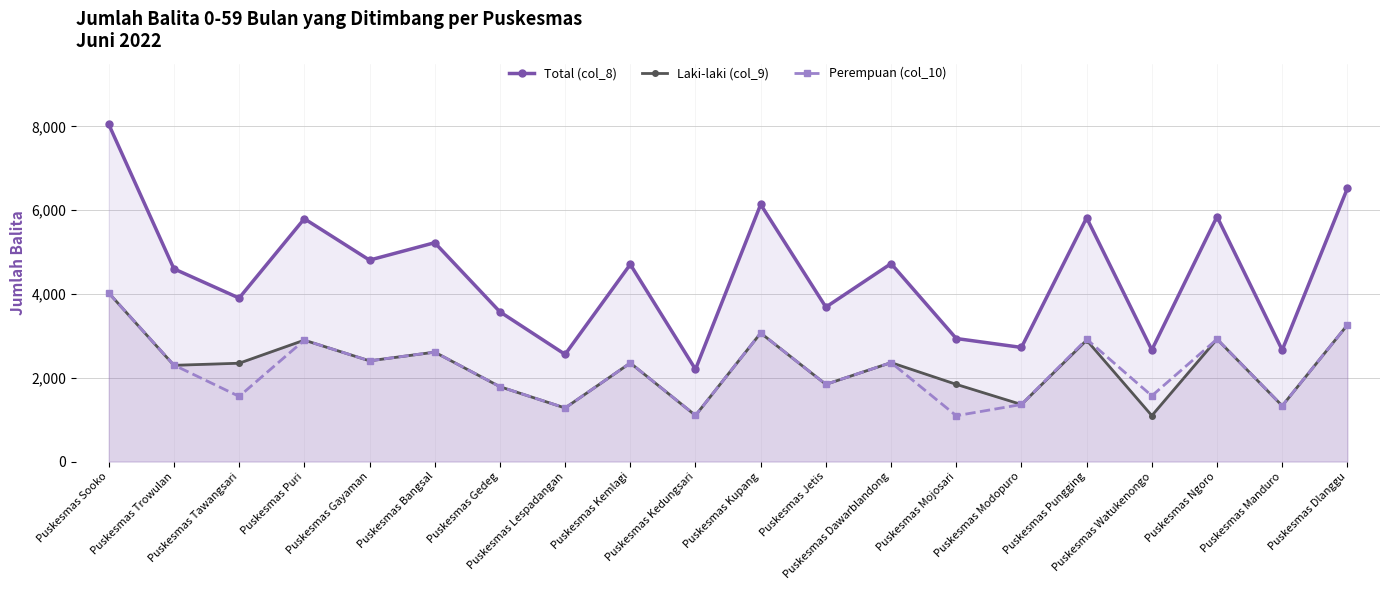

What is the smallest value displayed?

1094